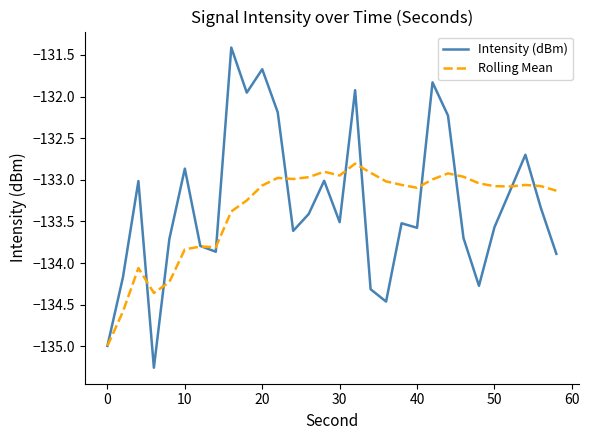

Which series has the largest total across all categories?

Intensity (dBm)